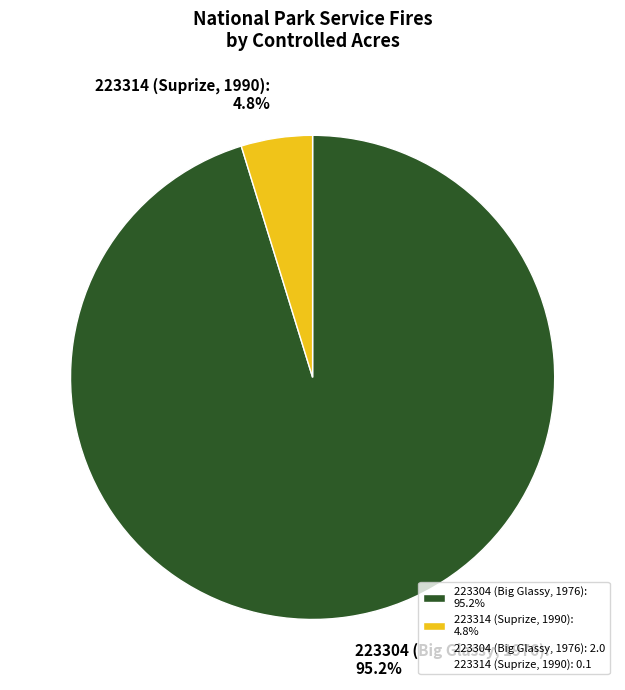

Which category has the biggest portion of the pie?

223304 (Big Glassy, 1976)